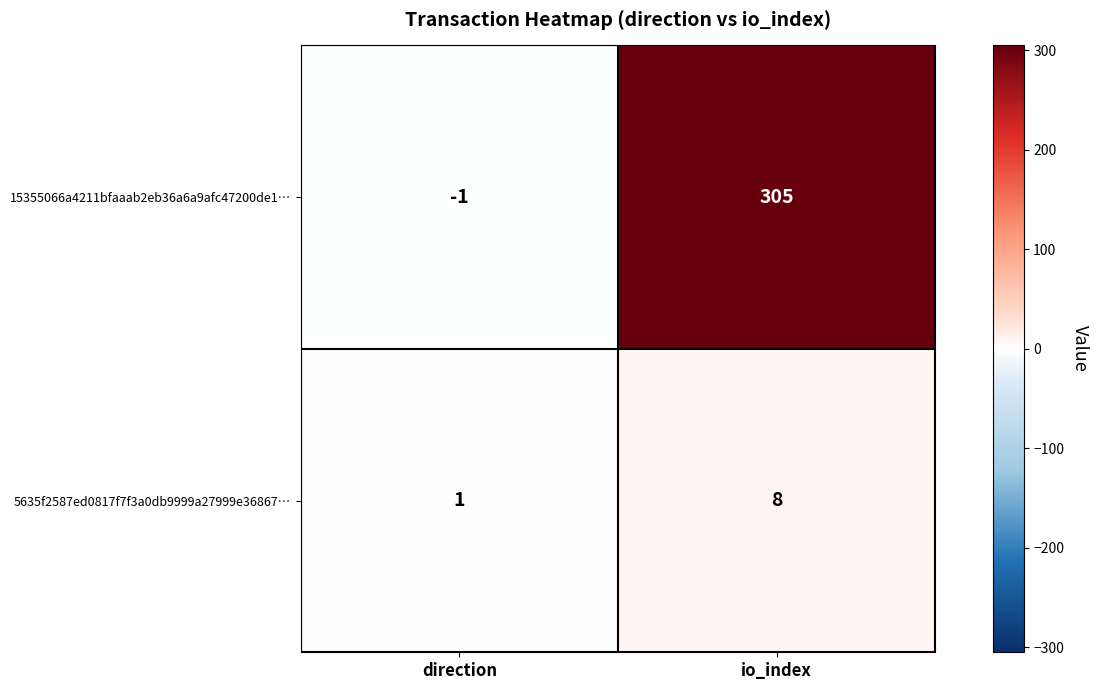

Reading left to right, what are all the values shown in this chart?

15355066a4211bfaaab2eb36a6a9afc47200de1…: direction=-1	io_index=305
5635f2587ed0817f7f3a0db9999a27999e36867…: direction=1	io_index=8